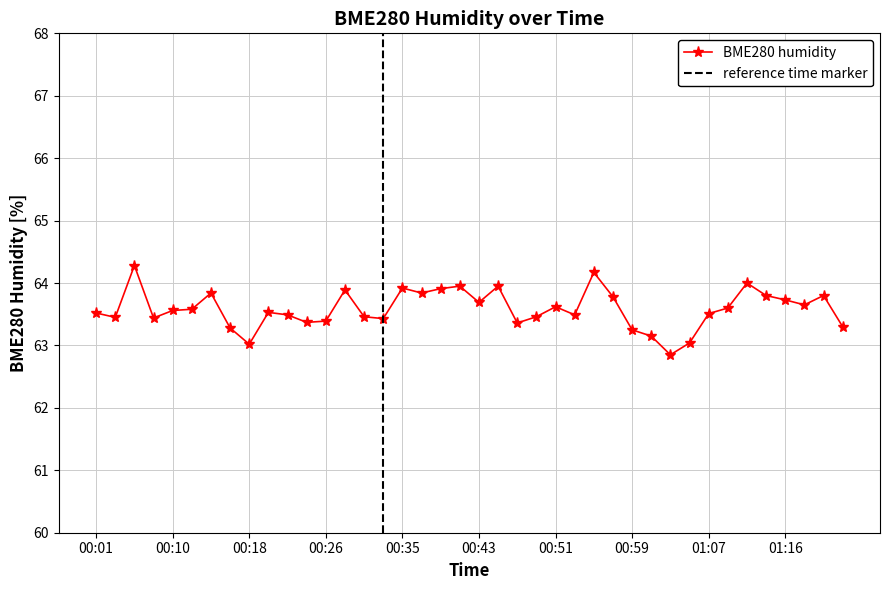

Which label corresponds to the smallest value in the chart?

01:03